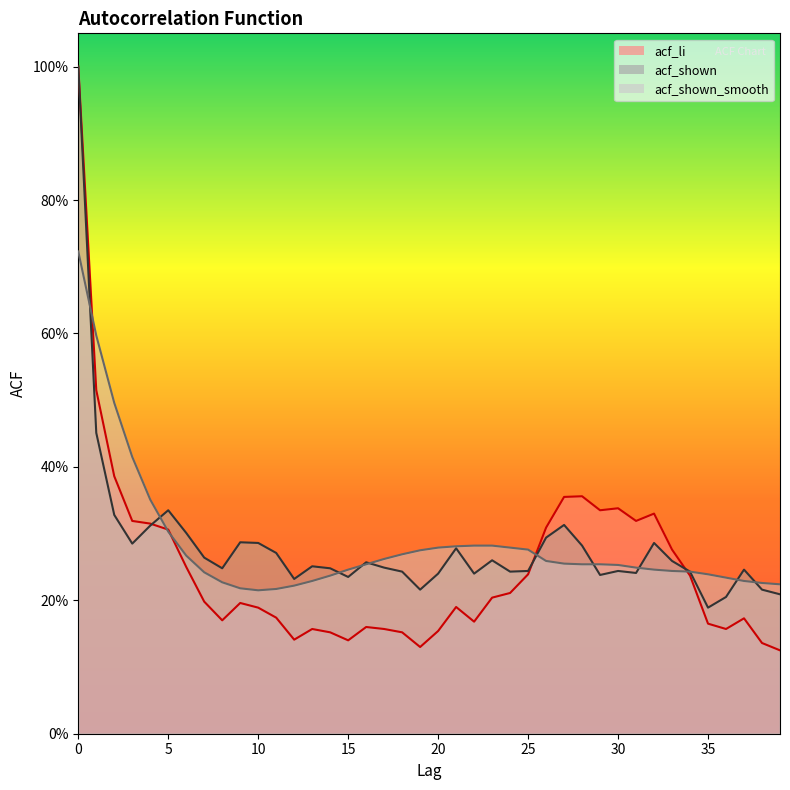

Reading left to right, transcribe all the data shown in this chart.

acf_li: 1.0	0.5	0.4	0.3	0.3	0.3	0.2	0.2	0.2	0.2	0.2	0.2	0.1	0.2	0.2	0.1	0.2	0.2	0.2	0.1	0.2	0.2	0.2	0.2	0.2	0.2	0.3	0.4	0.4	0.3	0.3	0.3	0.3	0.3	0.2	0.2	0.2	0.2	0.1	0.1
acf_shown: 1.0	0.5	0.3	0.3	0.3	0.3	0.3	0.3	0.2	0.3	0.3	0.3	0.2	0.3	0.2	0.2	0.3	0.2	0.2	0.2	0.2	0.3	0.2	0.3	0.2	0.2	0.3	0.3	0.3	0.2	0.2	0.2	0.3	0.3	0.2	0.2	0.2	0.2	0.2	0.2
acf_shown_smooth: 0.7	0.6	0.5	0.4	0.4	0.3	0.3	0.2	0.2	0.2	0.2	0.2	0.2	0.2	0.2	0.2	0.3	0.3	0.3	0.3	0.3	0.3	0.3	0.3	0.3	0.3	0.3	0.3	0.3	0.3	0.3	0.2	0.2	0.2	0.2	0.2	0.2	0.2	0.2	0.2